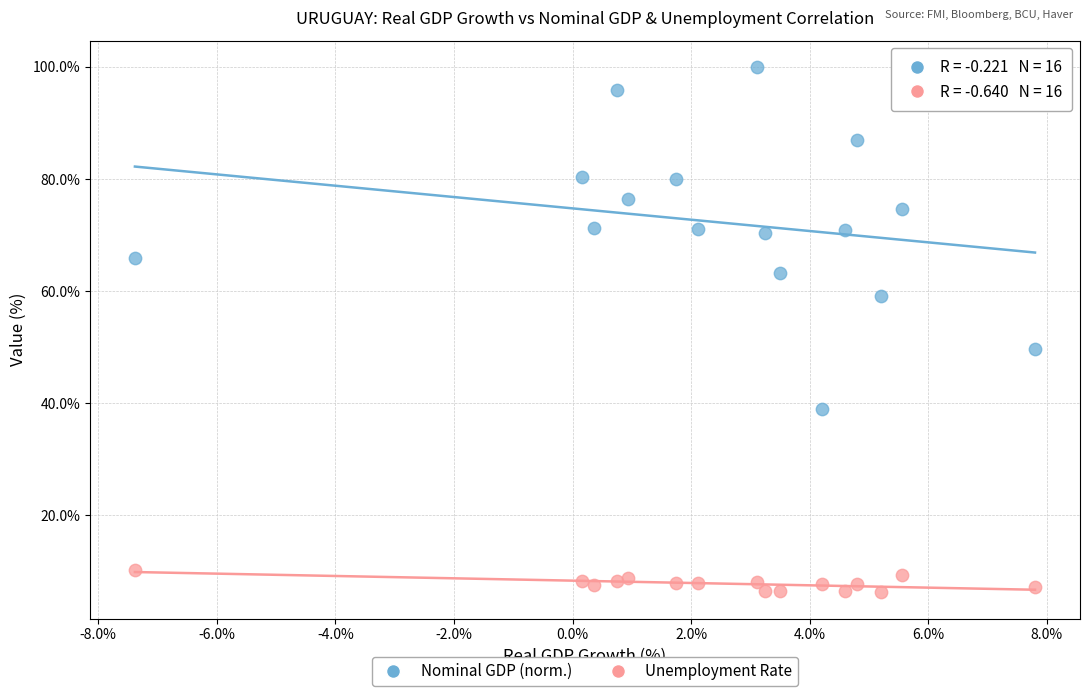

Across all data points, what is the range of X values (max minus min)?

15.2